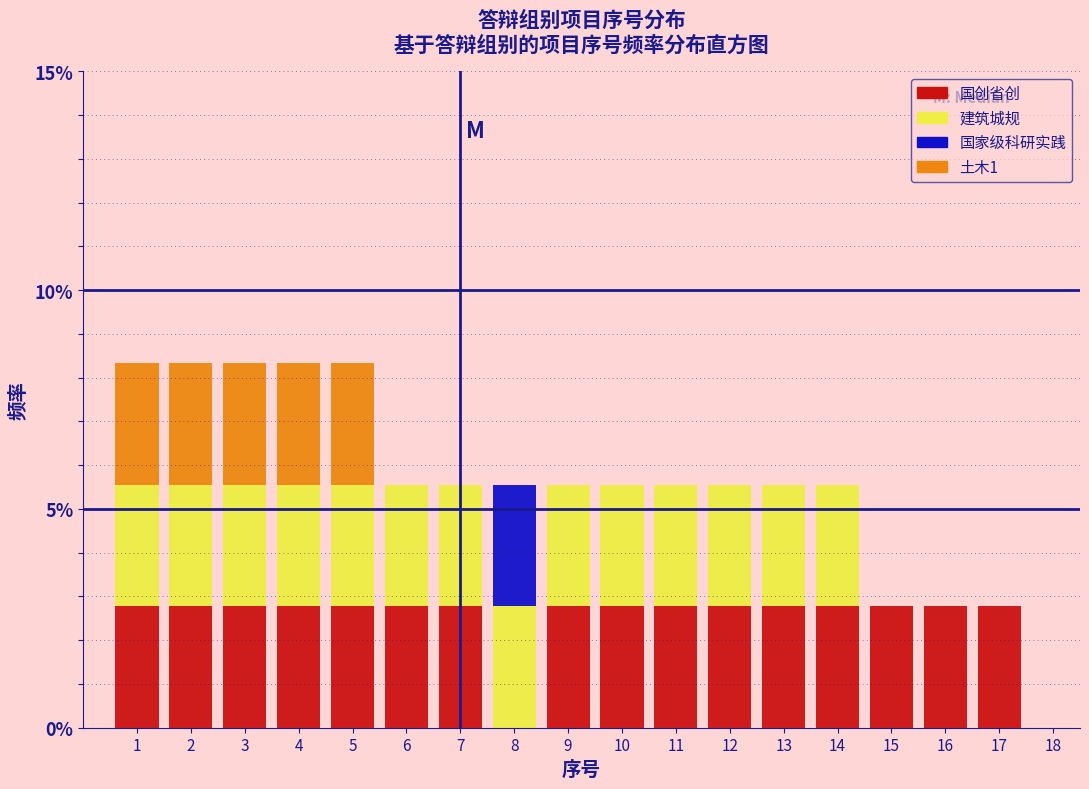

What are all the series names shown in the legend?

国创省创, 建筑城规, 国家级科研实践, 土木1